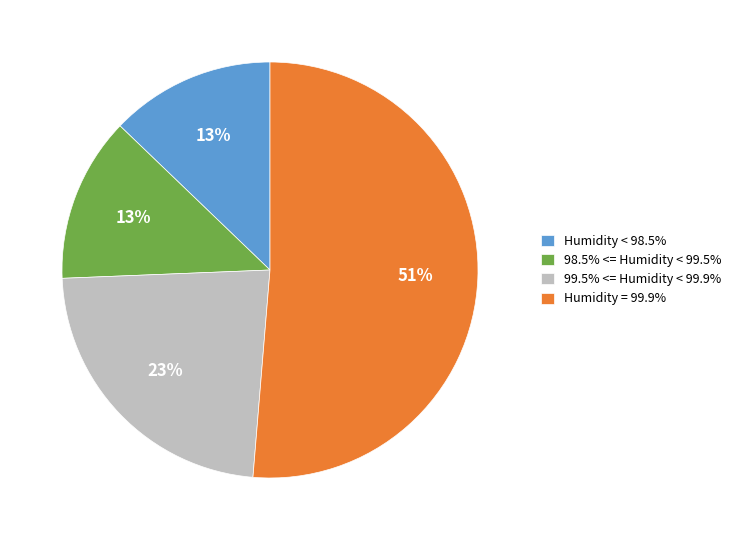

Approximately how many times larger is the value at 98.5% <= Humidity < 99.5% compared to 99.5% <= Humidity < 99.9%?

0.6